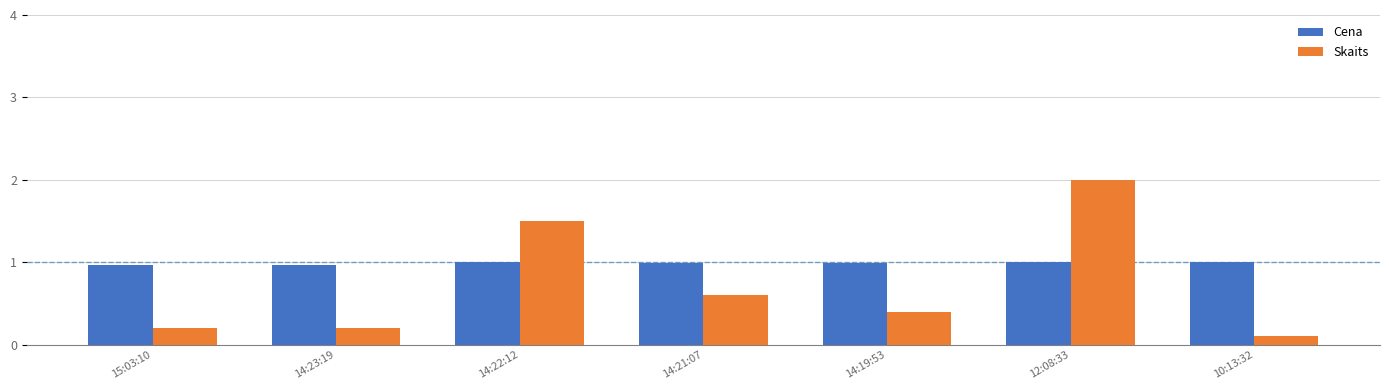

What position from the right is 10:13:32?

1